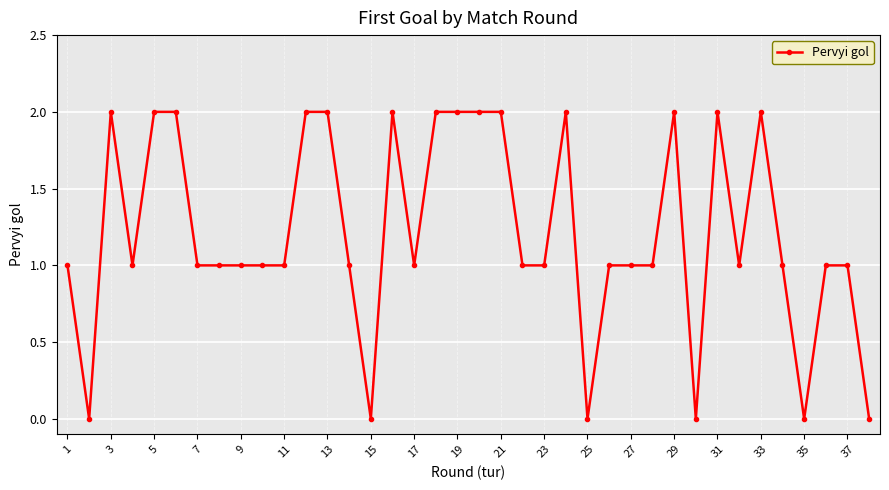

Does the chart display data point markers on the line(s)?

Yes